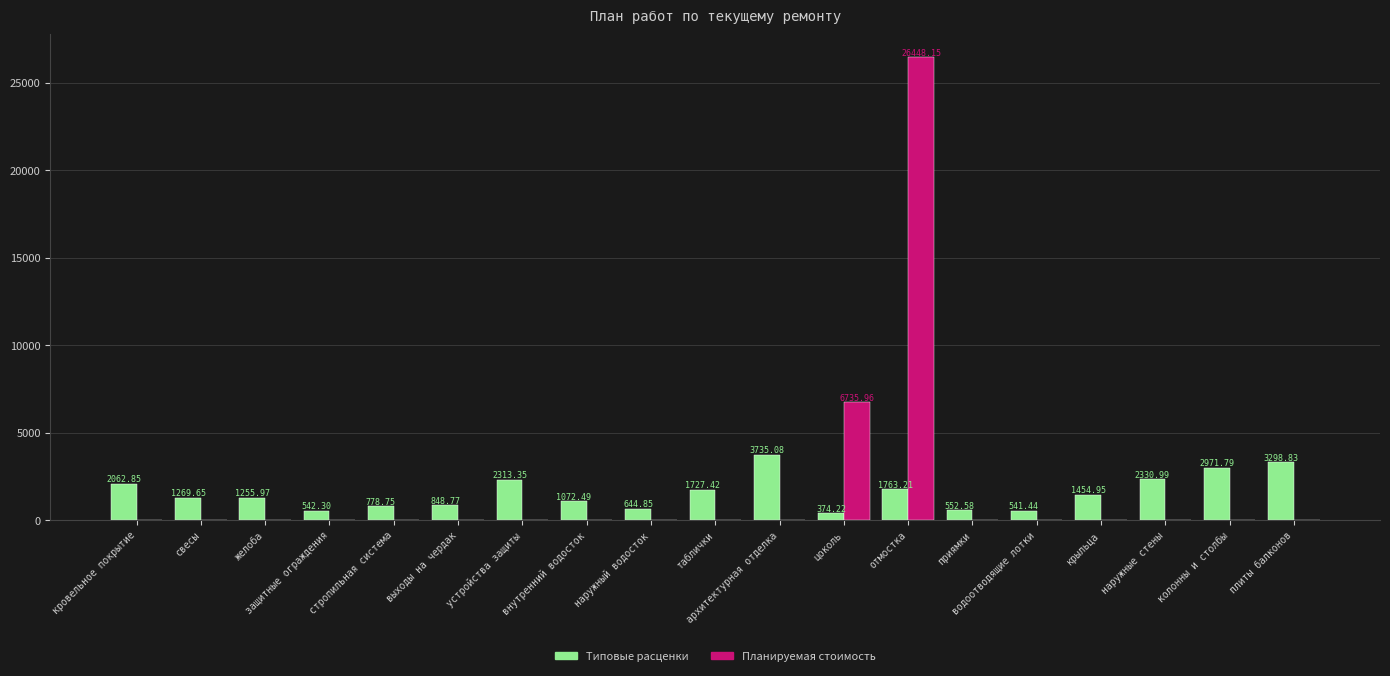

What is the difference between the Типовые расценки values at архитектурная отделка and приямки?

3182.5